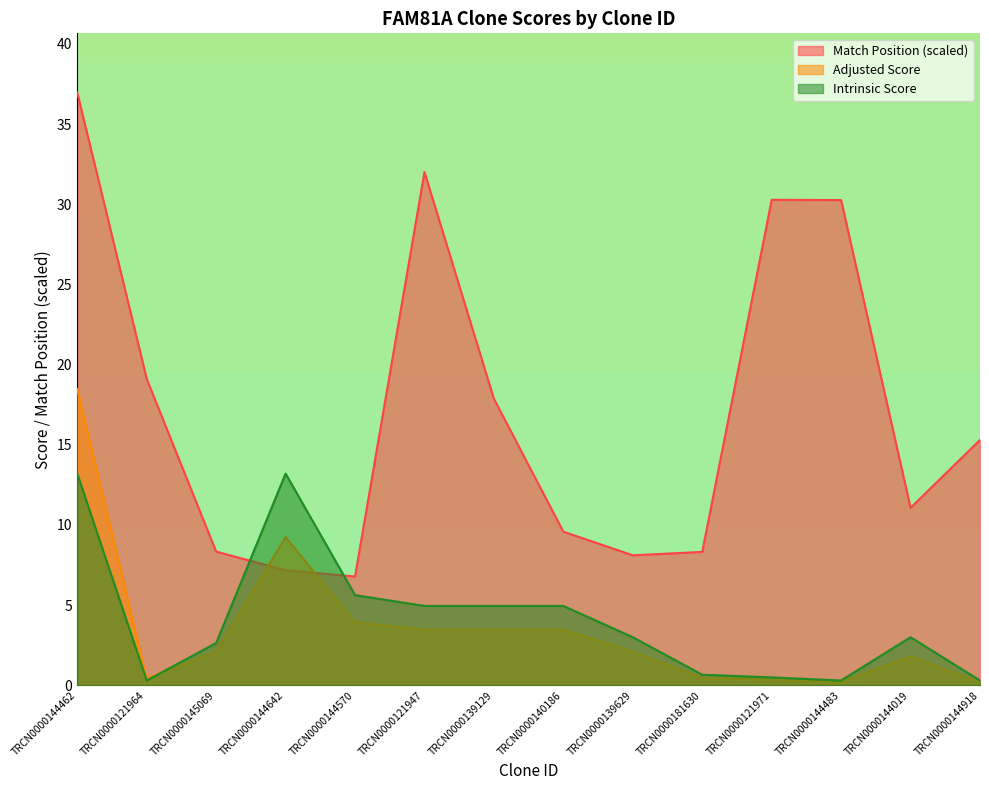

What is the sum of all Match Position values?

241.1